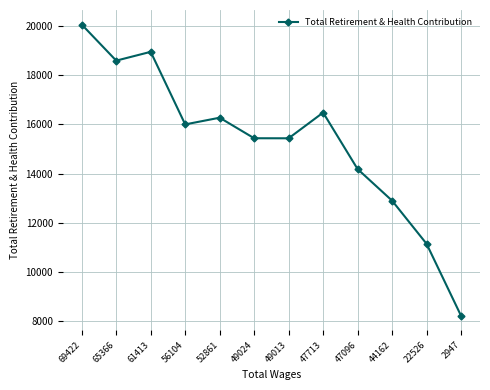

How many interior local peaks (higher than both neighbors) does the data have?

3